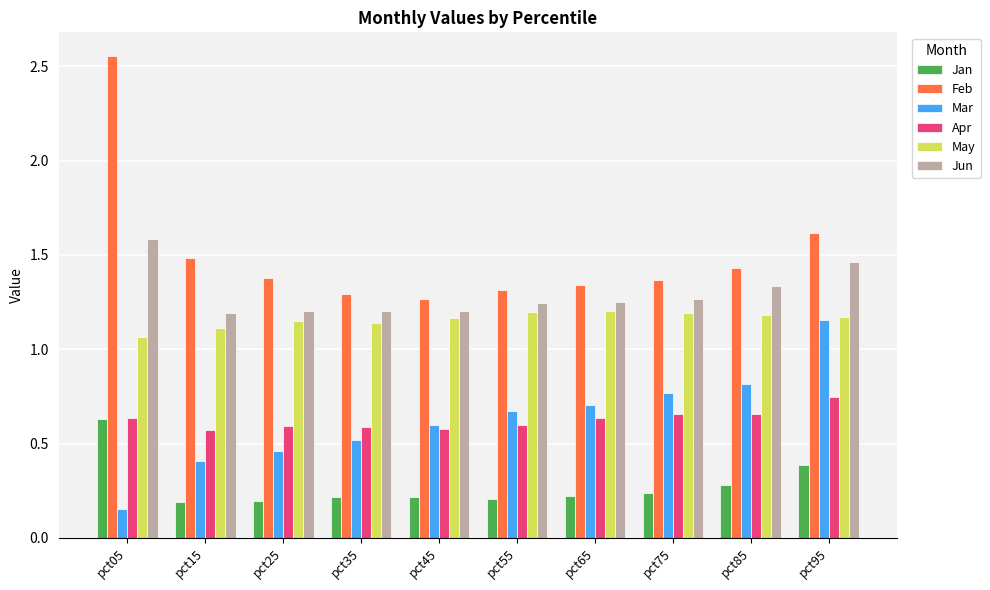

The value of Feb at pct75 is 0.8. True or false?

False